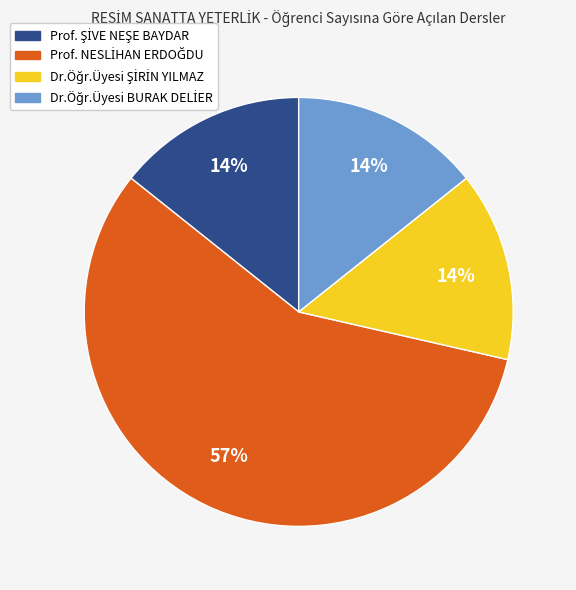

Does any single category account for the majority?

Yes